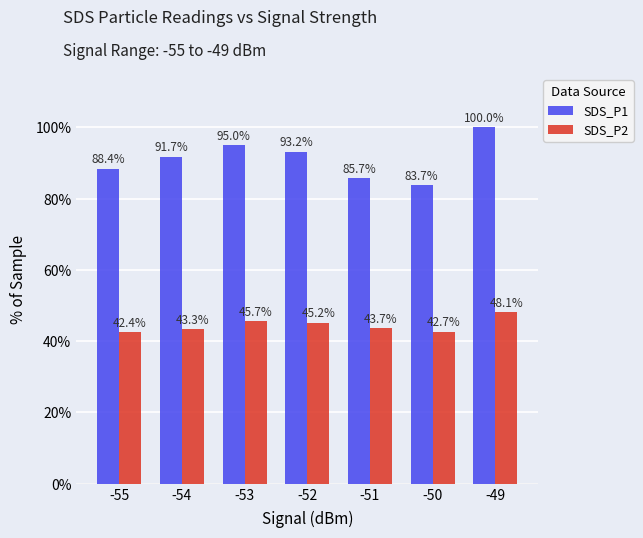

What is the value of the SDS_P1 bar at the 5th from the left?

85.7